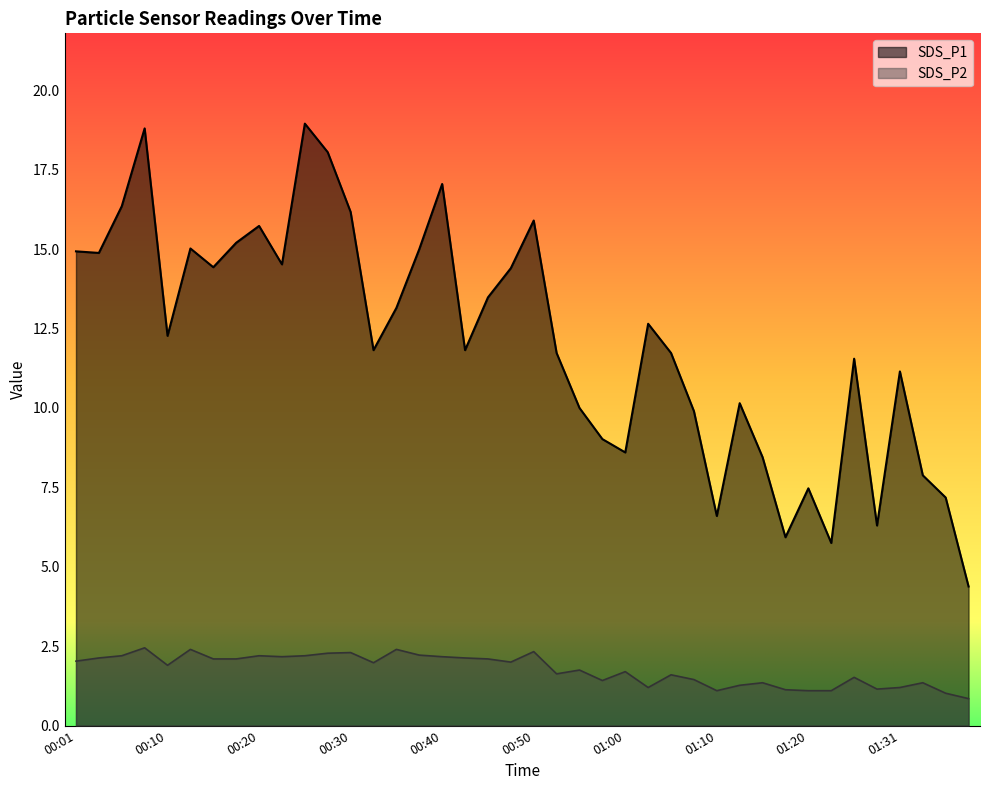

What is the label of the 39th point from the right?

00:03